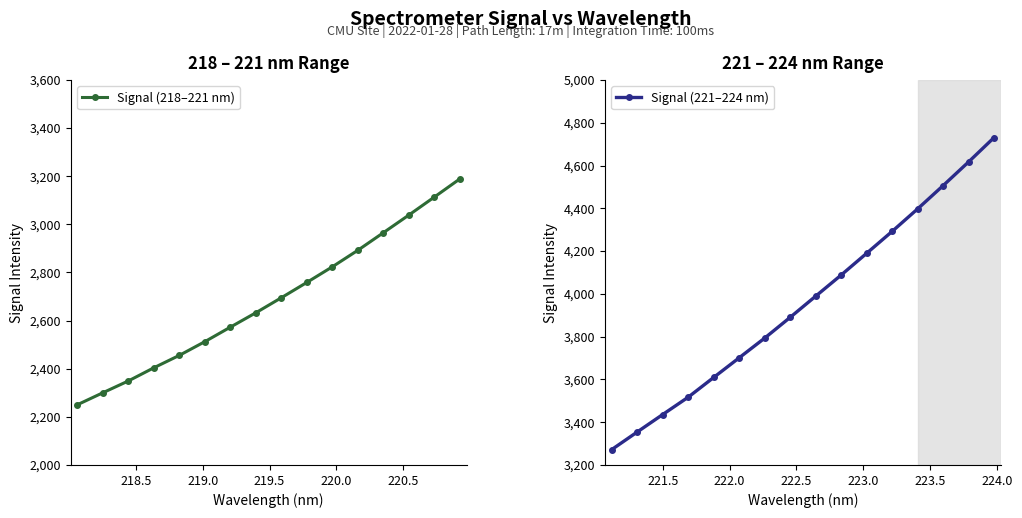

What is the value of the Signal (218–221 nm) point at the 16th from the left?

3188.9